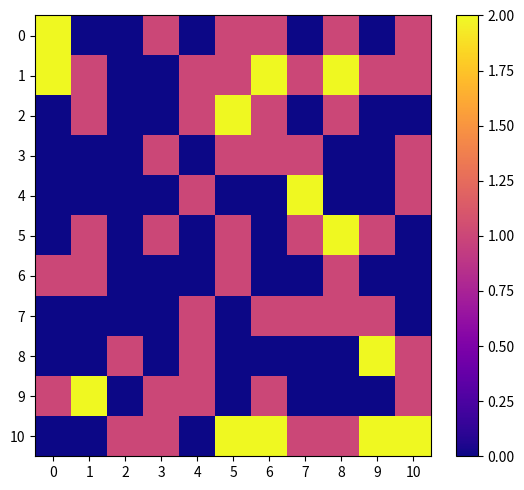

At which category is the sum across all series the highest?

6